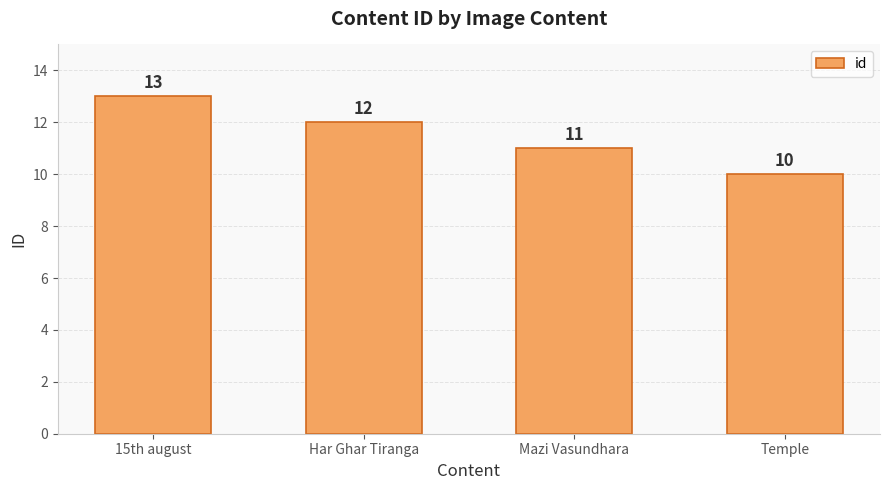

What position from the left is Mazi Vasundhara?

3